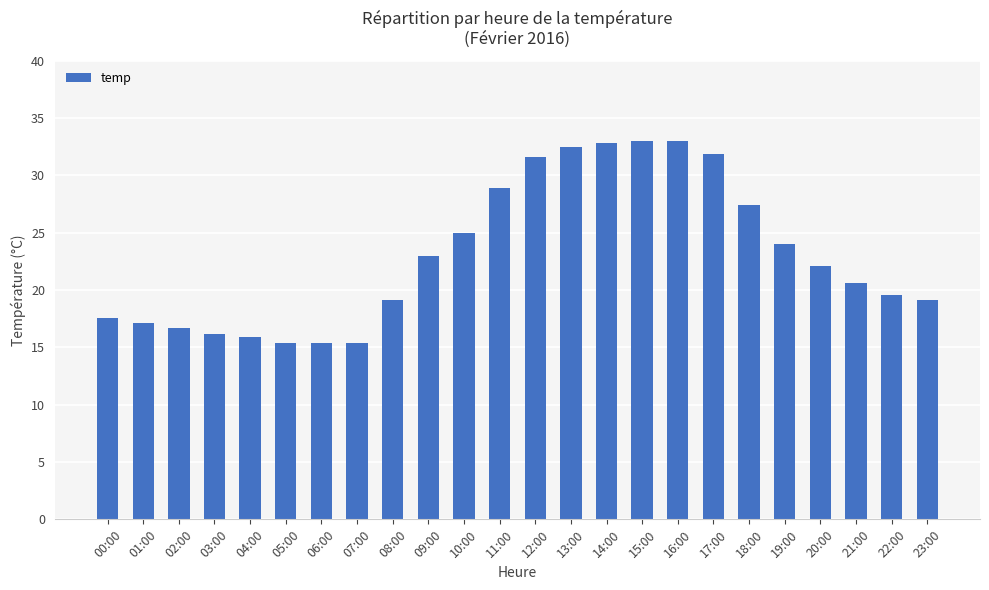

True or false: the data shows 42.9 at 14:00.

False